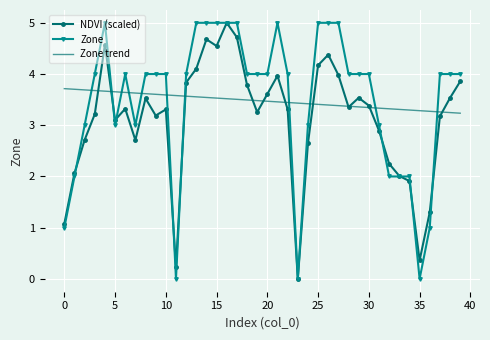

How many interior local peaks does the NDVI (scaled) series have?

9